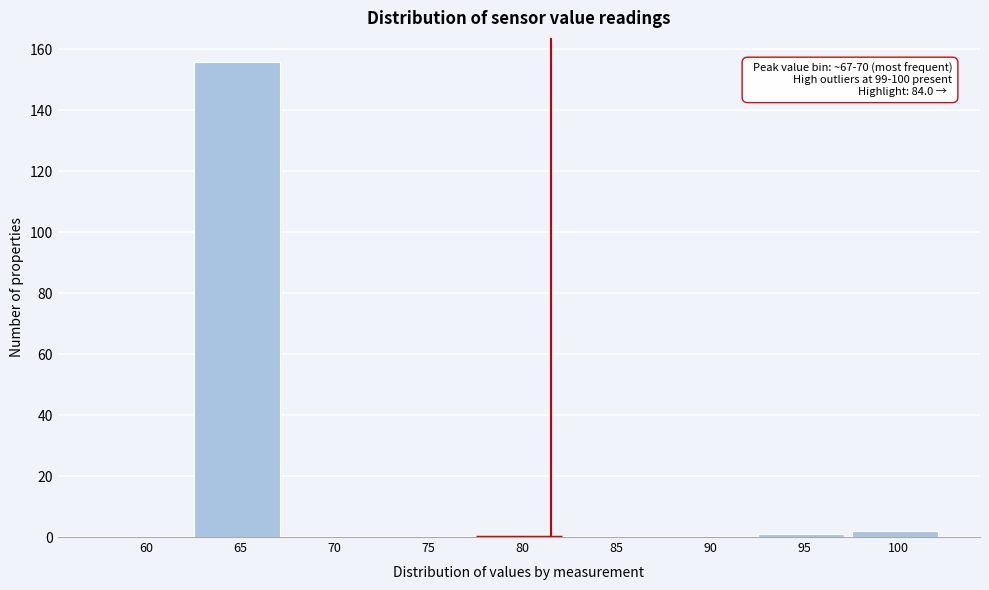

Reading left to right, list all the values displayed in this chart.

60=0	65=156	70=0	75=0	80=0	85=0	90=0	95=1	100=2